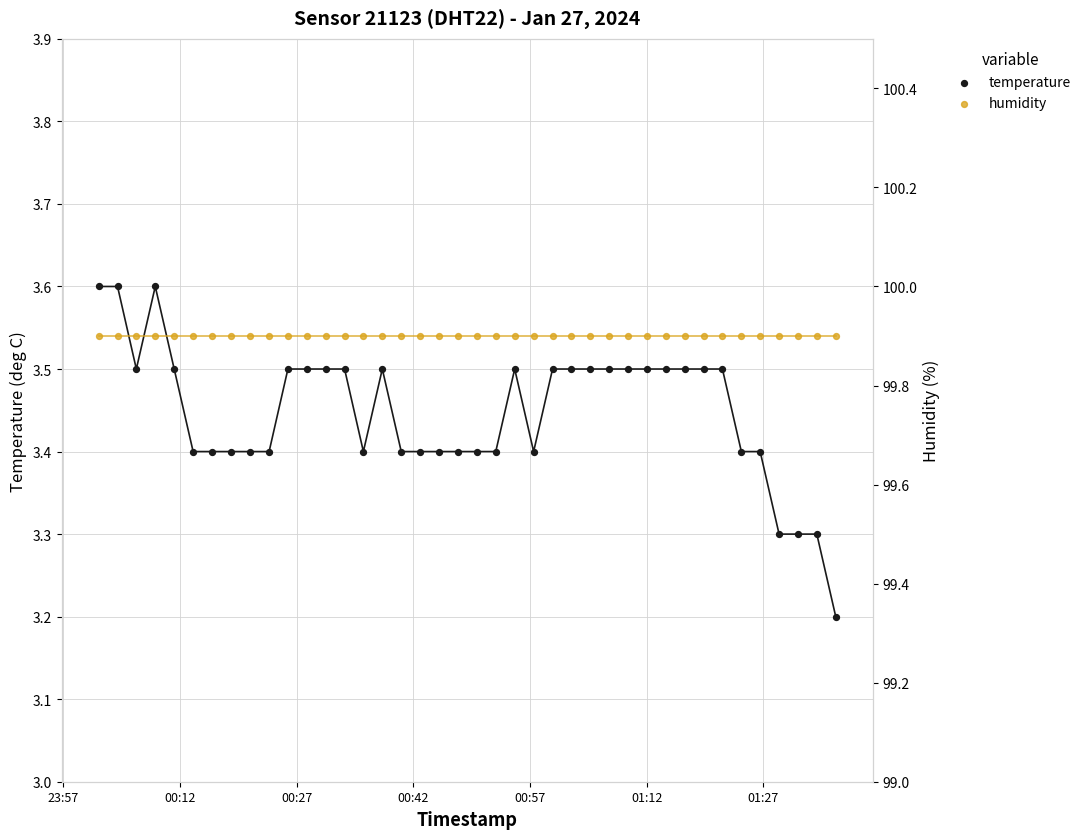

Which series has the largest total across all categories?

humidity